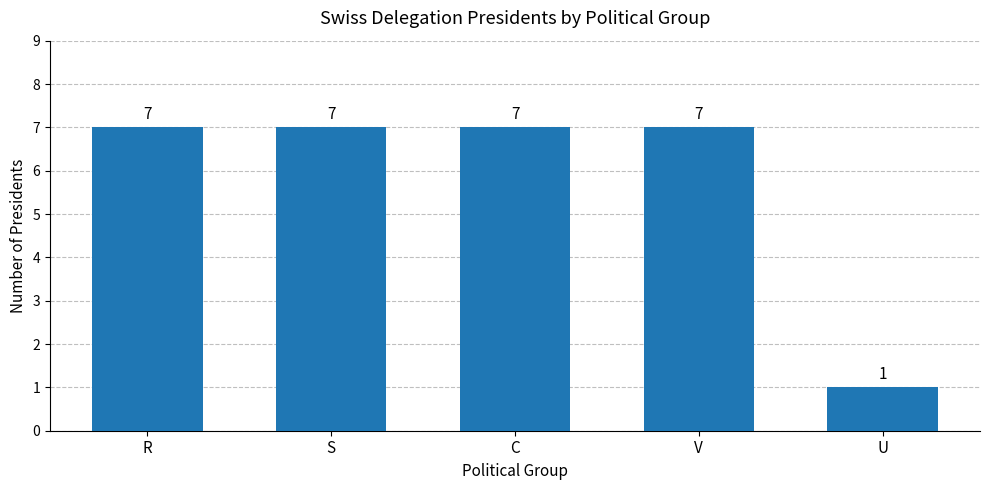

True or false: the data shows 7 at C.

True